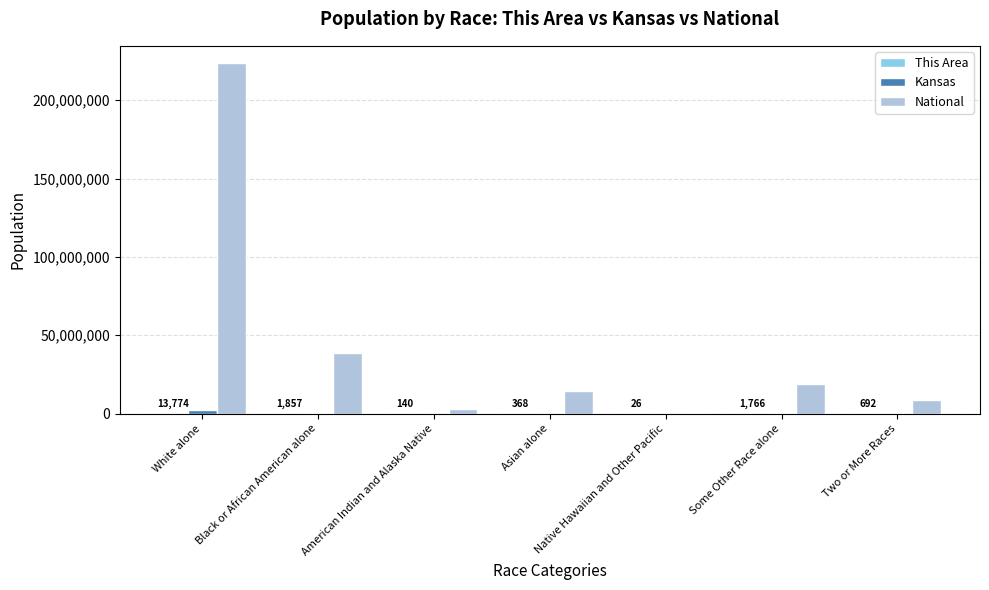

Which series has the largest total across all categories?

National